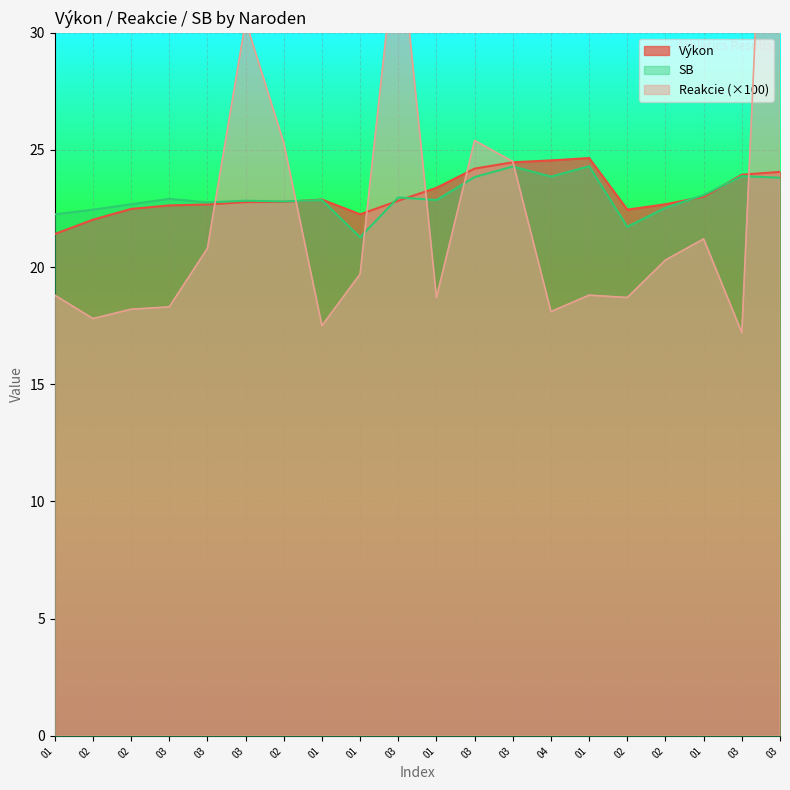

What is the sum of all Výkon values?

462.1